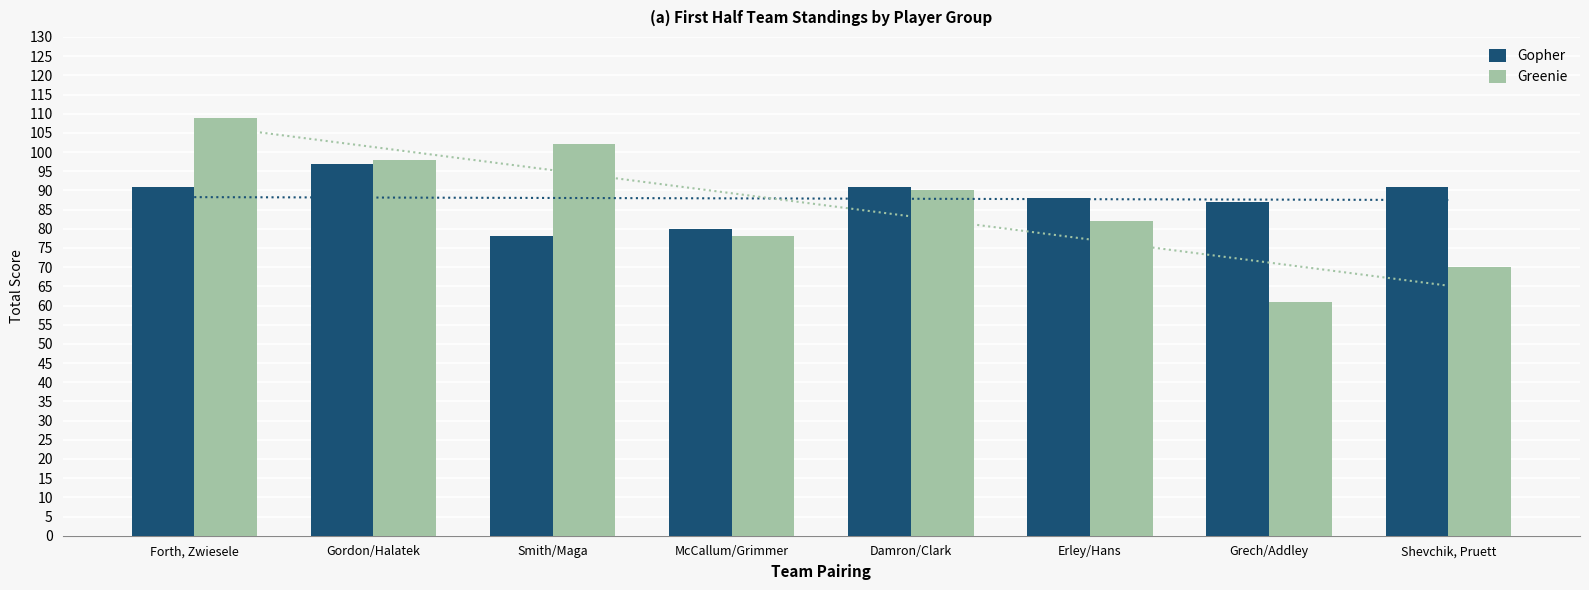

What is the difference between the Gopher values at Grech/Addley and Smith/Maga?

9